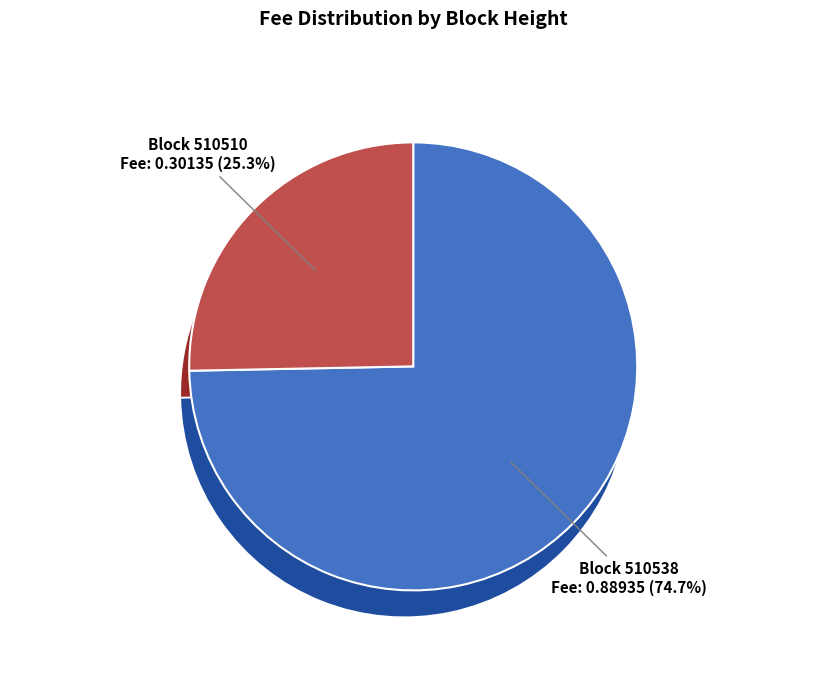

Which has a higher value, 510510 or 510538?

510538